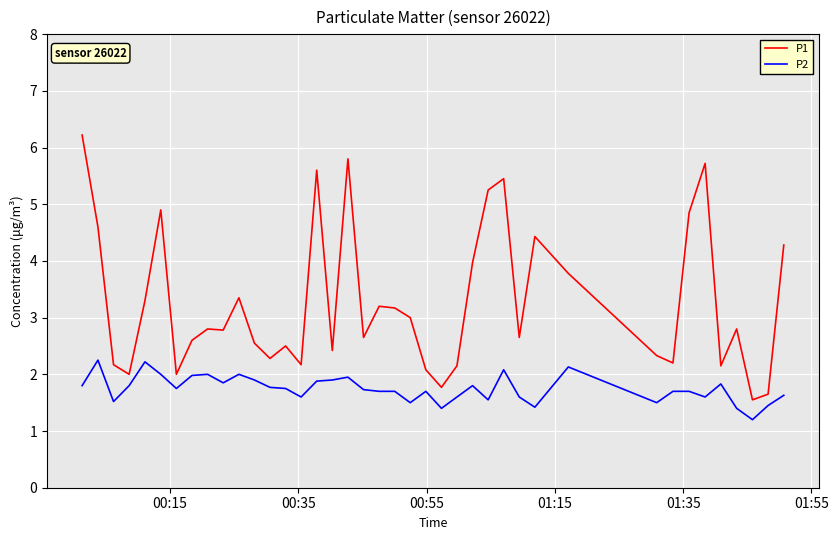

Which series has the largest total across all categories?

P1